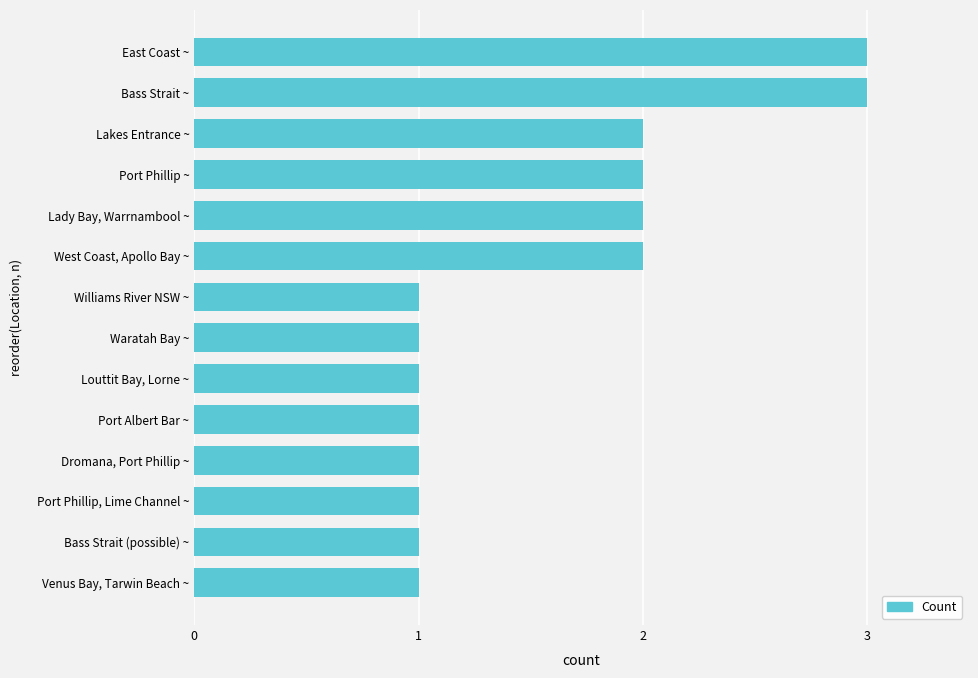

Is it true that the value at Bass Strait ~ is 3?

True